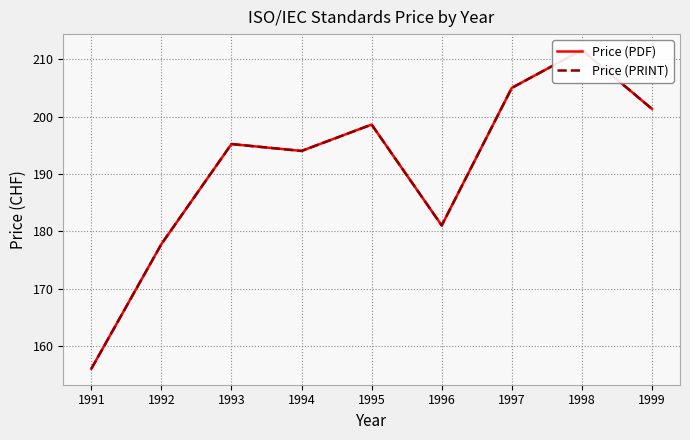

Is it true that Price (PDF) equals 345.0 at 1993?

False